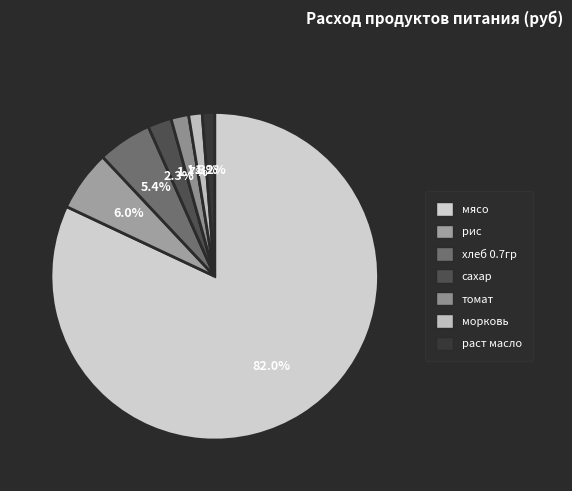

What is the ratio of the value at рис to the value at раст масло?

4.9